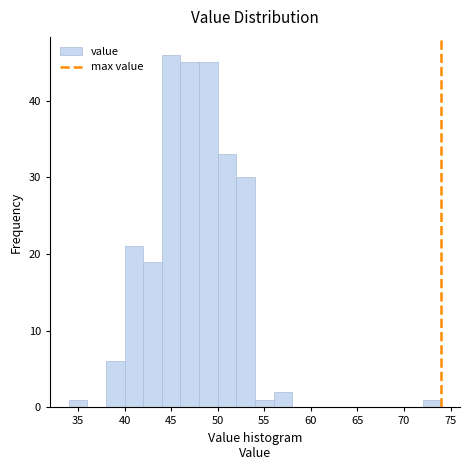

What is the height of the bar covering 40 to 42 on the x-axis? The values are not printed on the chart, so give them approximately, as read against the axis.

21